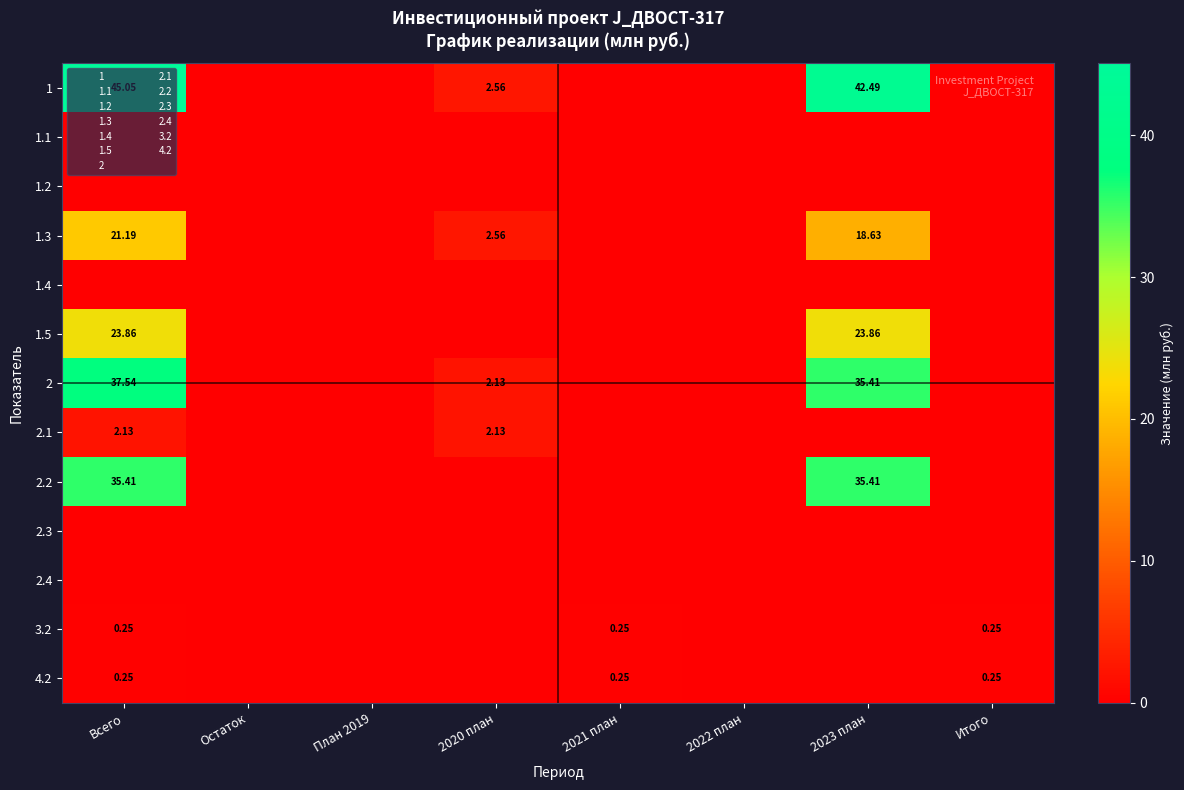

Which series has the largest range (max minus min)?

1